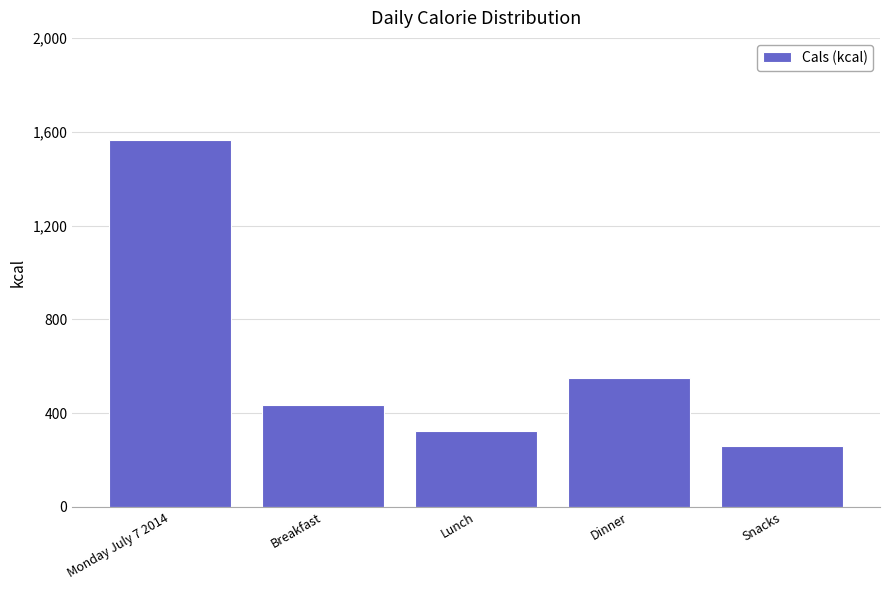

Reading left to right, list all the values displayed in this chart.

1566	434	324	548	260